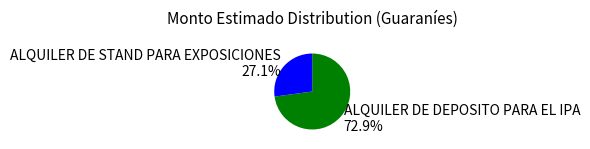

To the nearest percent, what is the difference between the ALQUILER DE STAND PARA EXPOSICIONES and ALQUILER DE DEPOSITO PARA EL IPA slice percentages?

46%